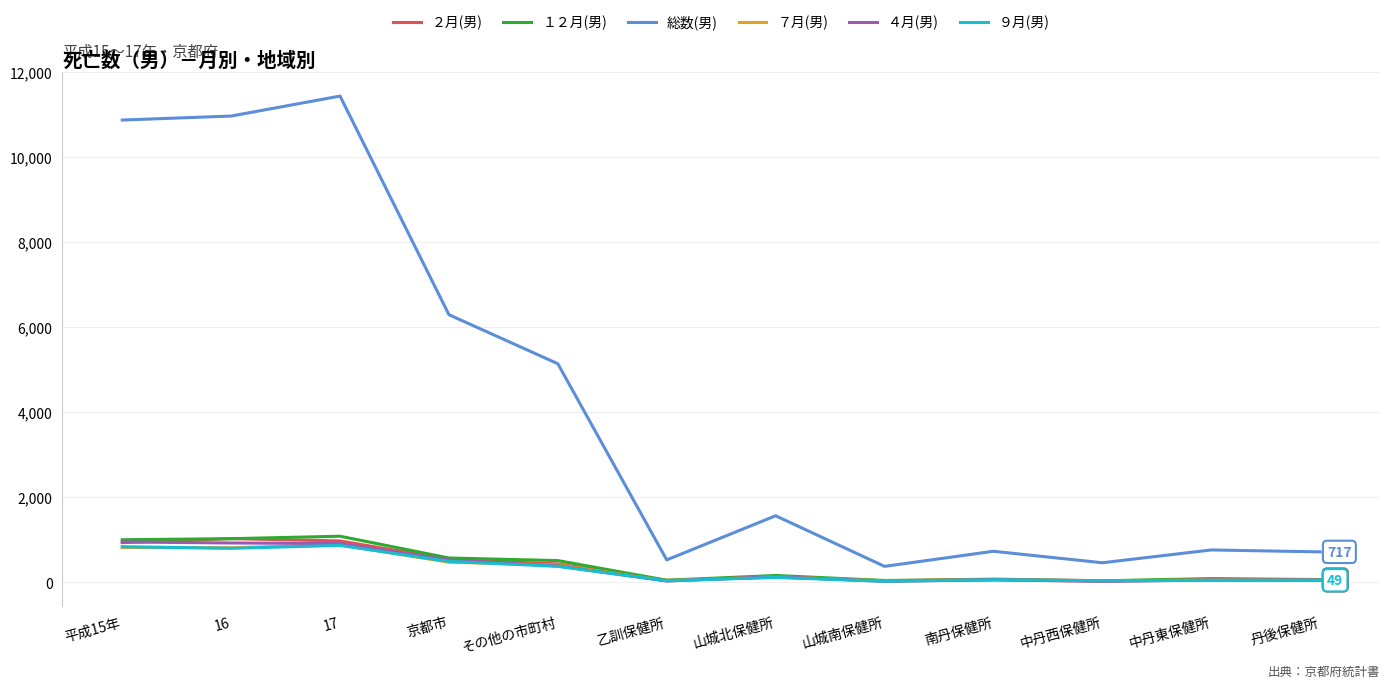

What is the minimum value for 総数(男)?

376